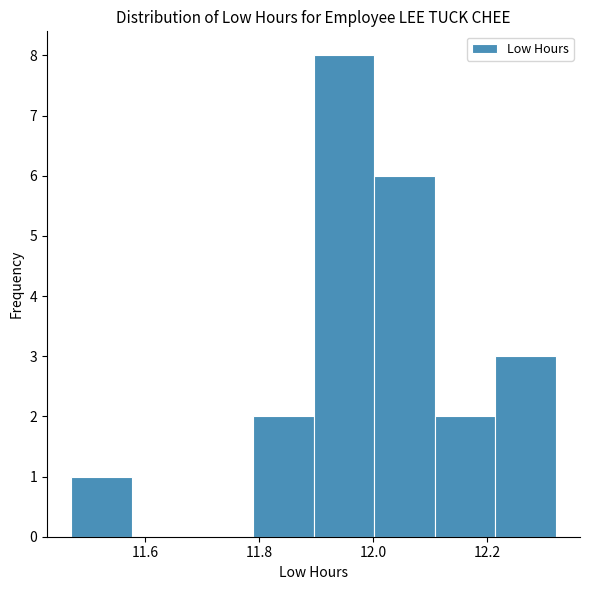

Reading left to right, list every bar in this chart as the range it spans on the x-axis followed by its height. Neither the bar edges nor the heights are printed on the chart, so give them approximately, as read against the axes.

11.48 to 11.58: 1
11.58 to 11.68: 0
11.68 to 11.78: 0
11.78 to 11.90: 2
11.90 to 12.00: 8
12.00 to 12.10: 6
12.10 to 12.22: 2
12.22 to 12.32: 3